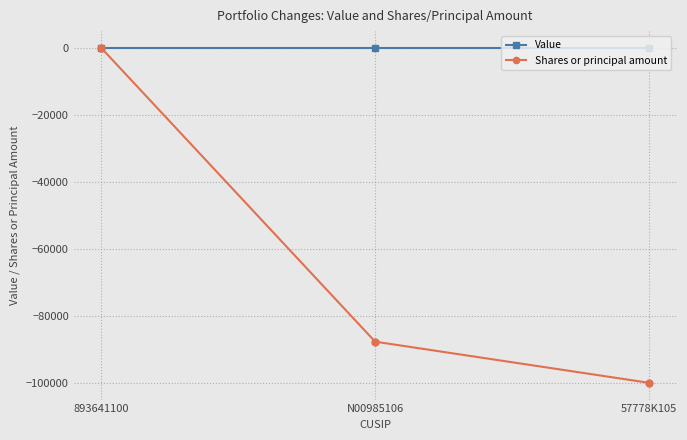

What are all the series names shown in the legend?

Value, Shares or principal amount